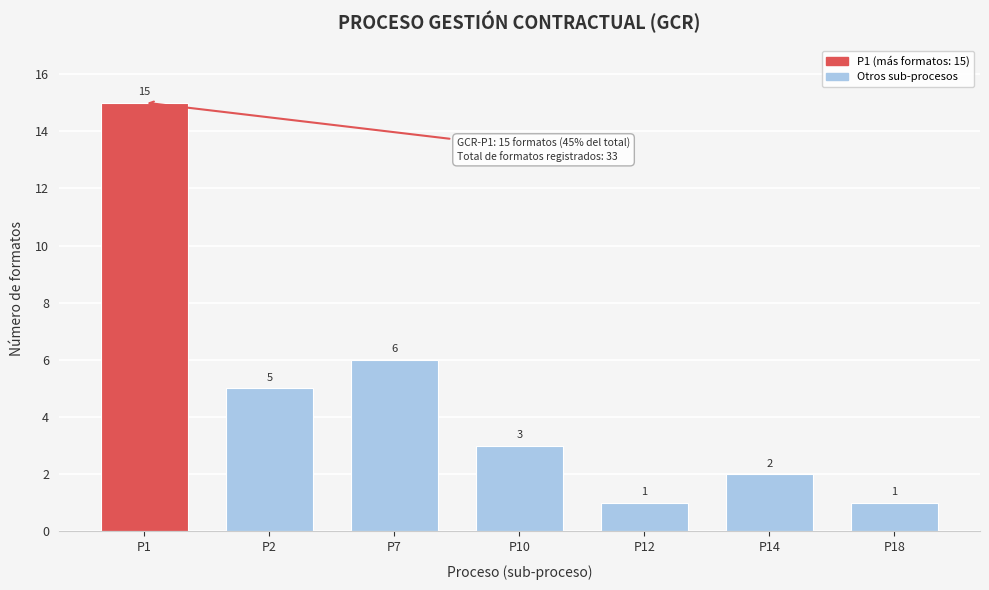

Reading left to right, transcribe all the data shown in this chart.

15	5	6	3	1	2	1